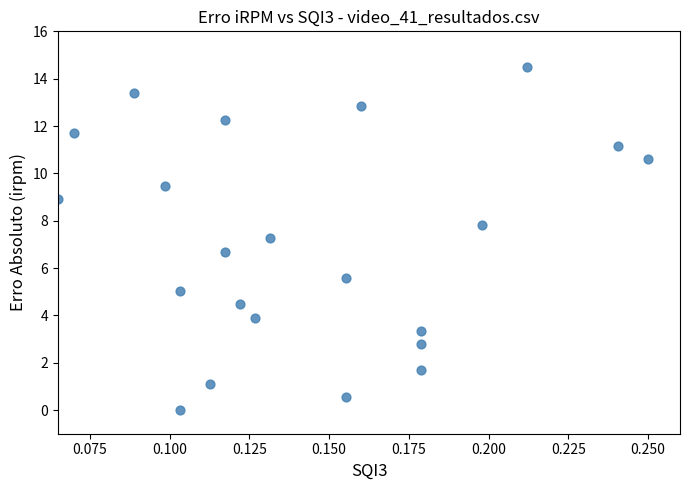

What is the range of Y values (max minus min)?

14.5